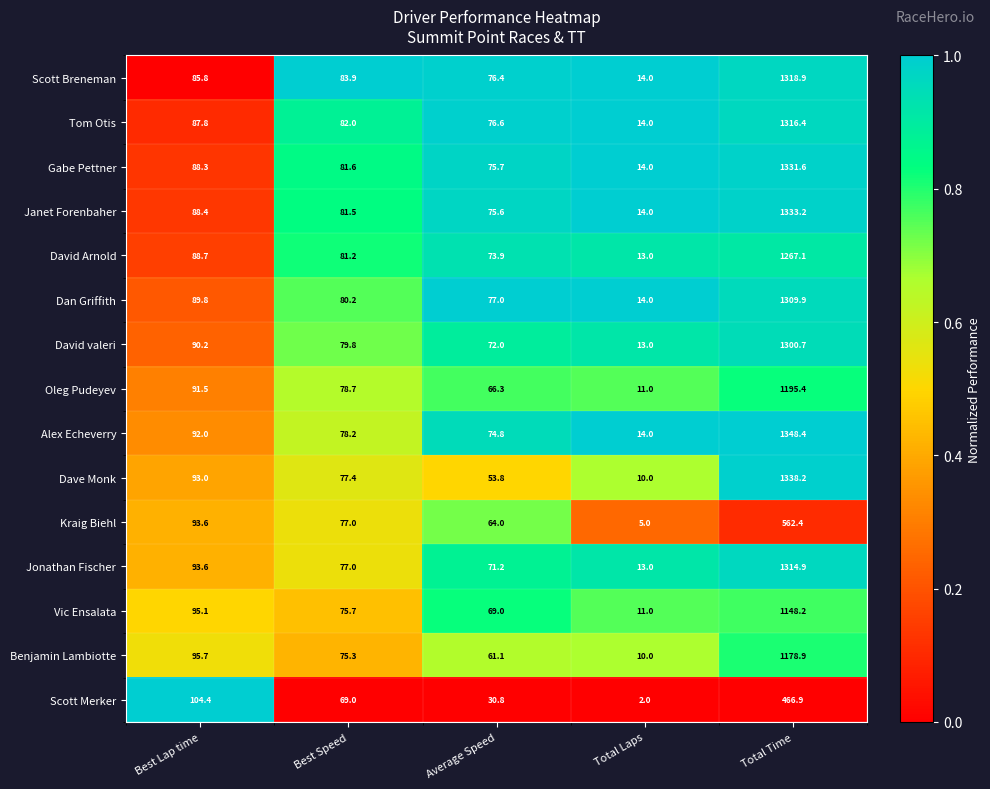

The Vic Ensalata series shows 11.0 at Total Laps. True or false?

True